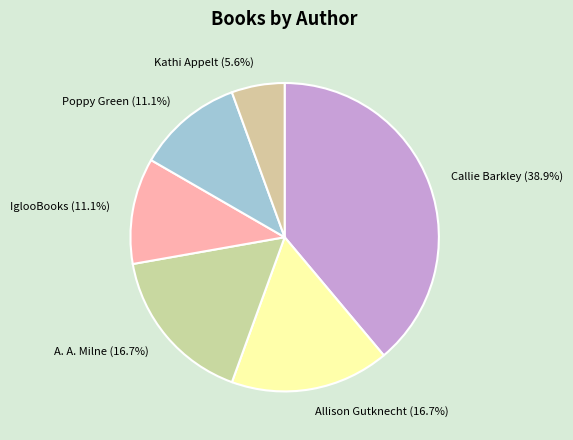

Which category has the biggest portion of the pie?

Callie Barkley